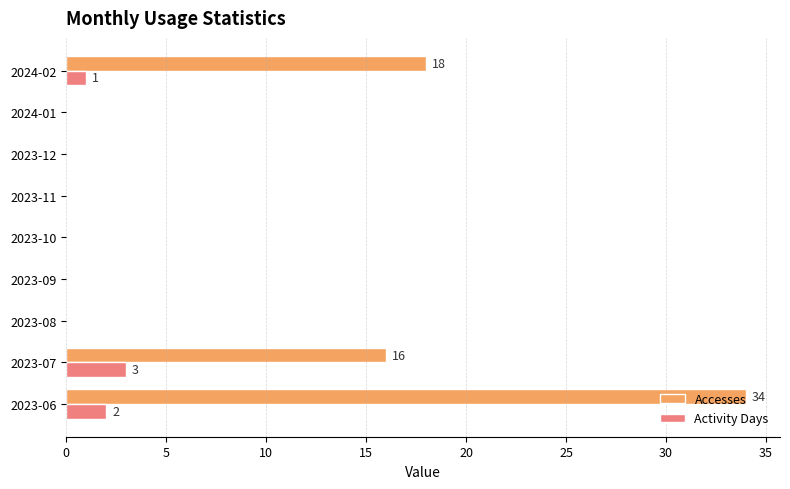

What is the sum of all Accesses values?

68